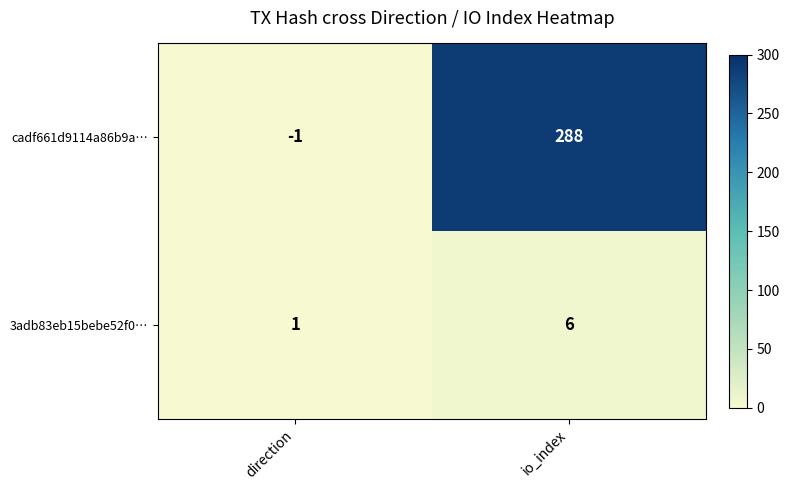

Which series has the widest spread of values?

cadf661d9114a86b9a…